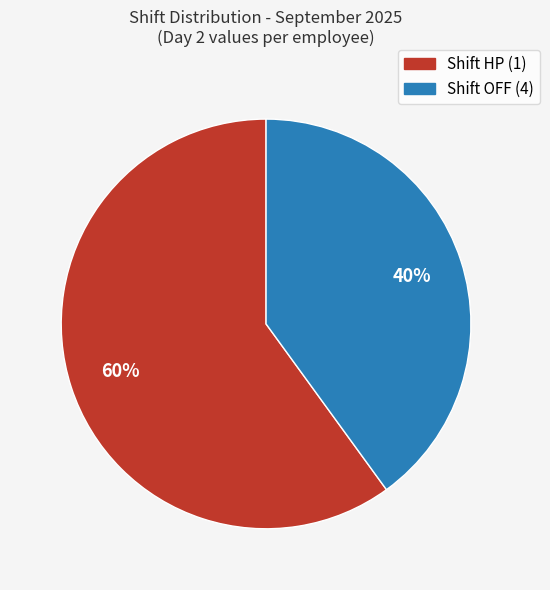

To the nearest percent, what is the average slice percentage?

50%